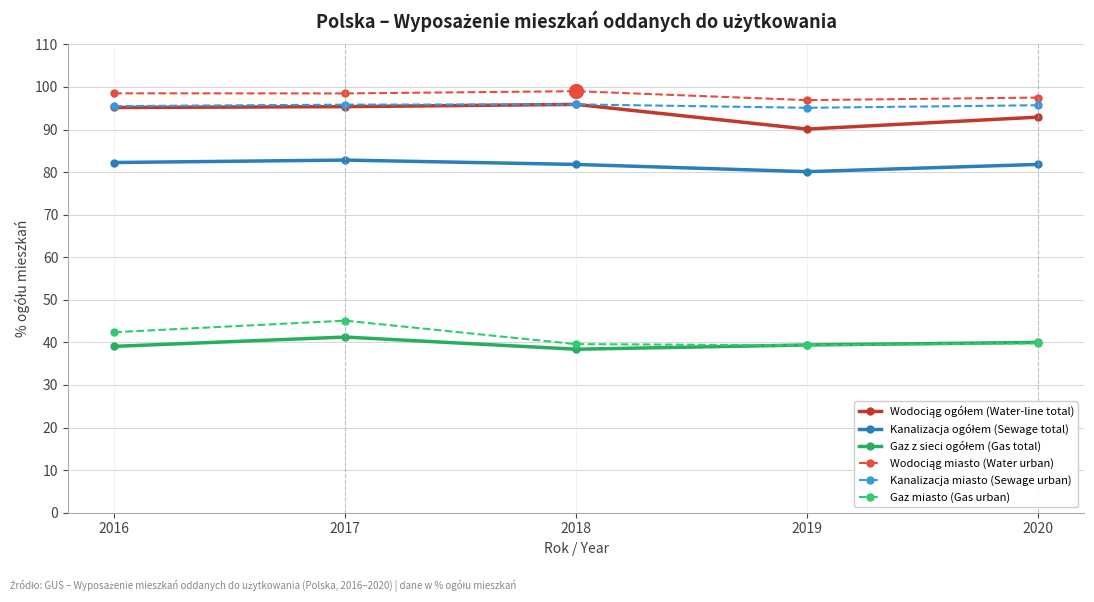

What is the total value across all series at 2020?

447.7